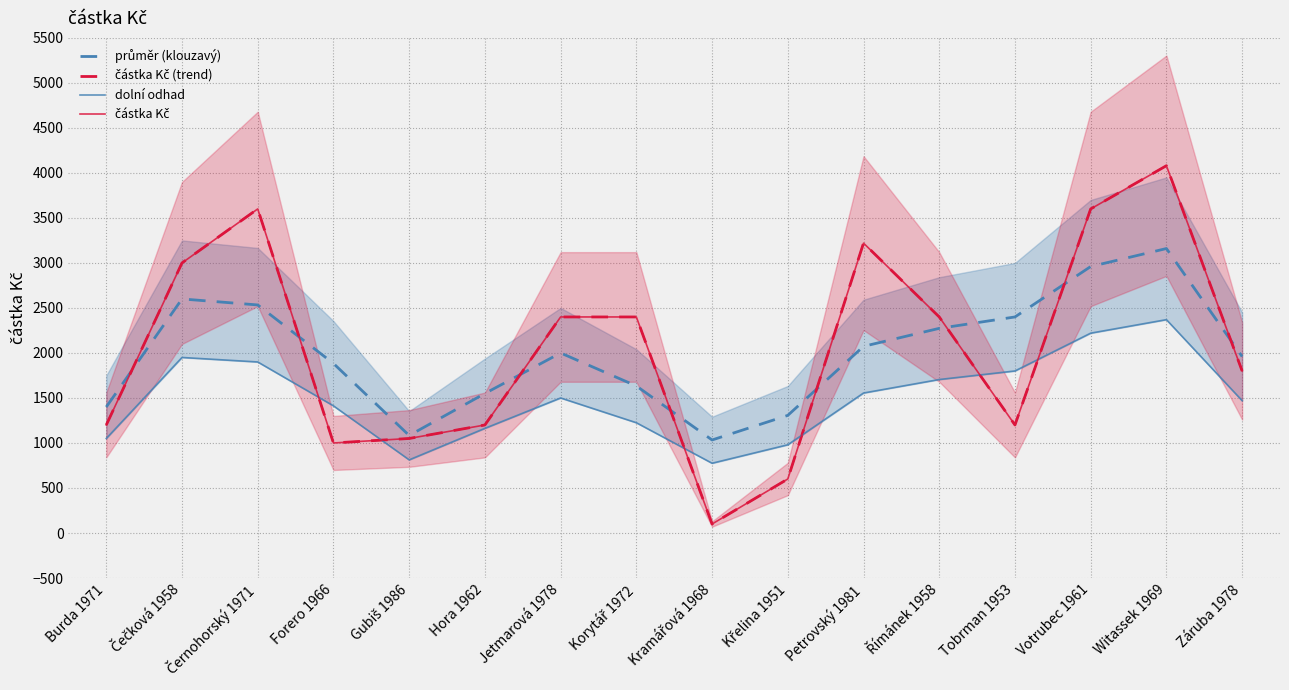

What is the label of the 4th point from the right?

Tobrman 1953